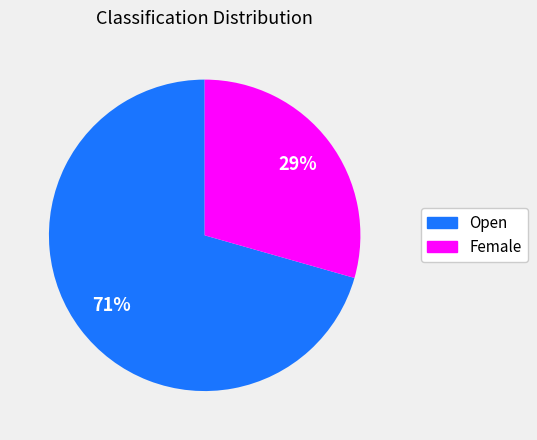

To the nearest percent, what is the average slice percentage?

50%